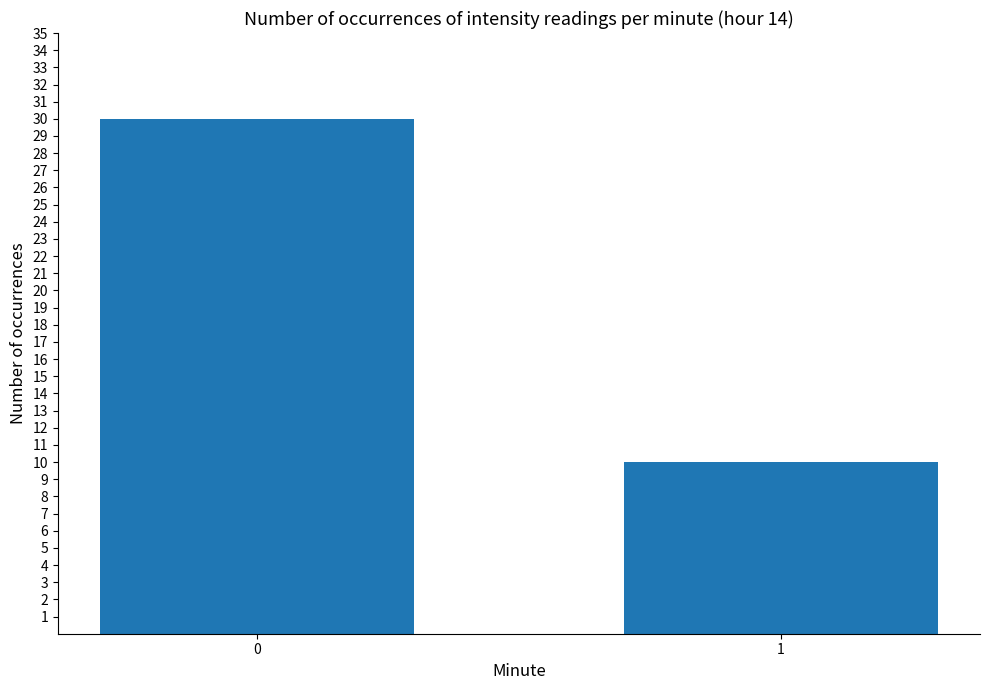

What is the approximate value at 0, to the nearest 10?

30